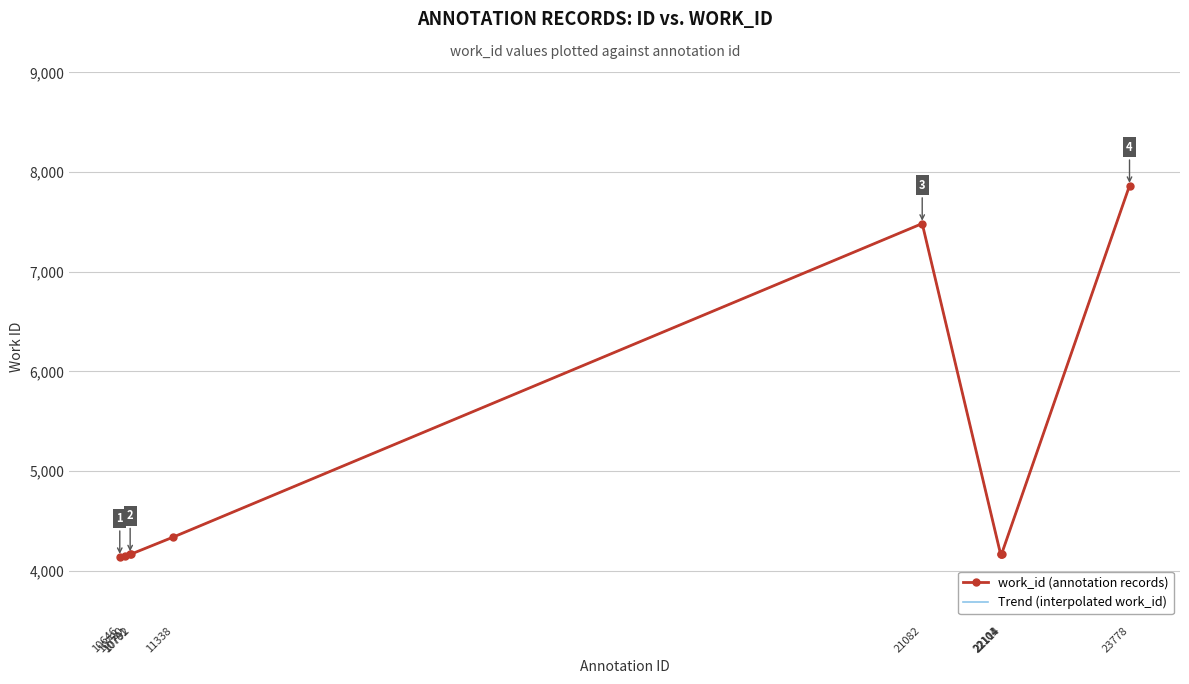

What is the minimum value shown in the chart?

4141